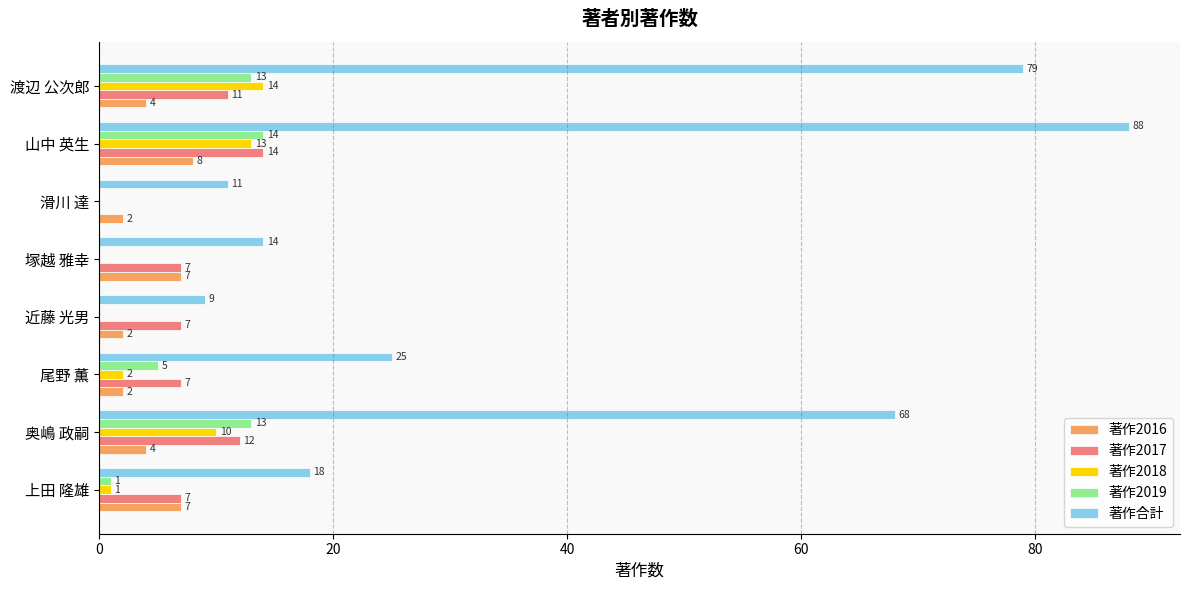

What is the sum of all 著作2018 values?

40